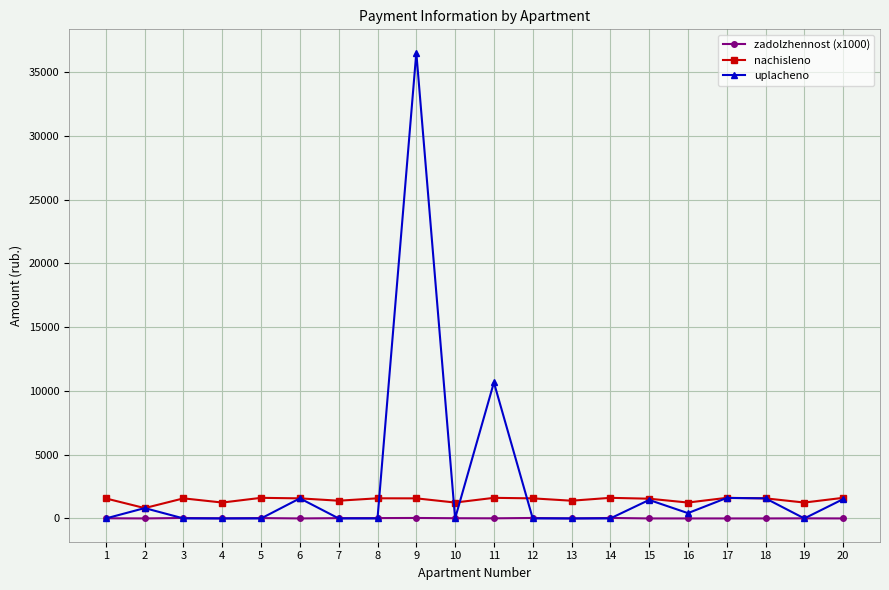

True or false: zadolzhennost (x1000) and nachisleno cross at least once.

False